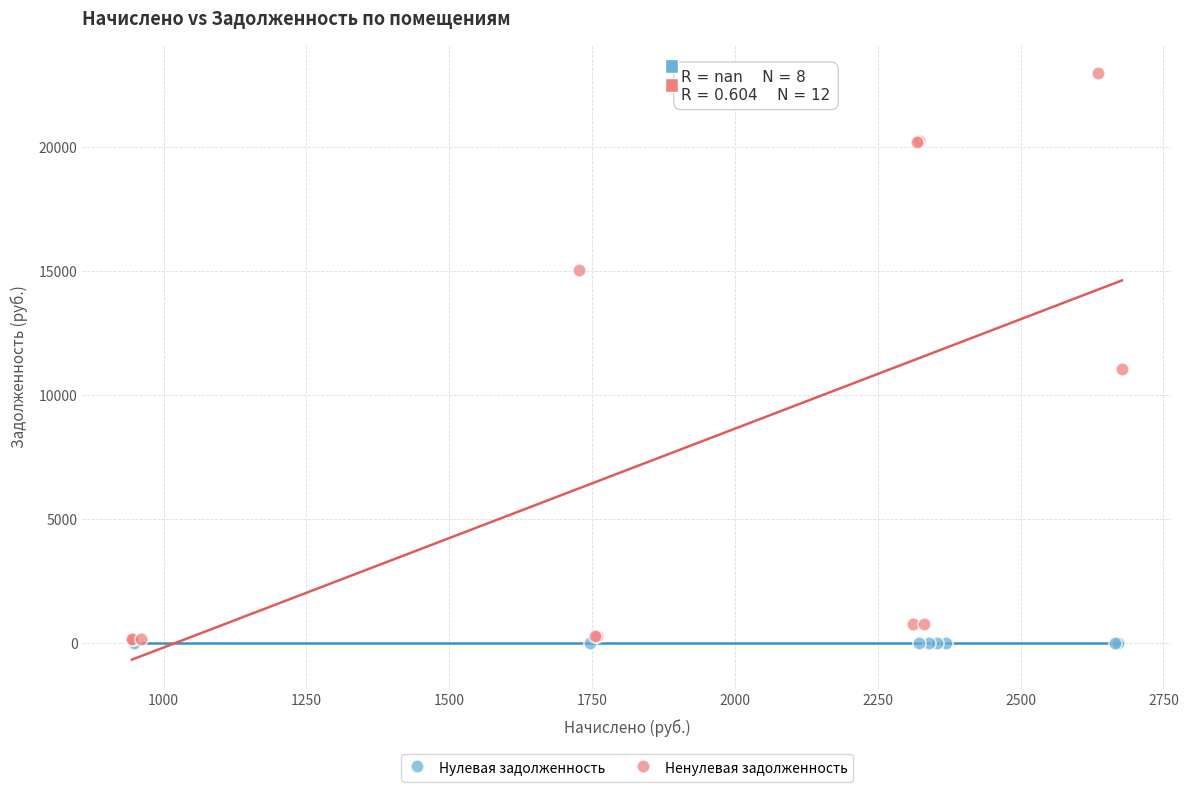

Which series reaches the maximum Y coordinate?

Ненулевая задолженность